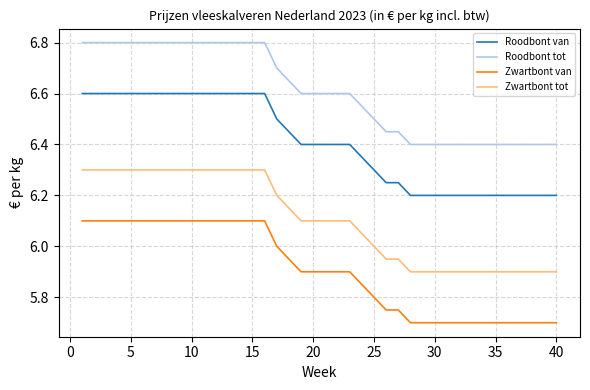

Which series has the largest total across all categories?

Roodbont tot